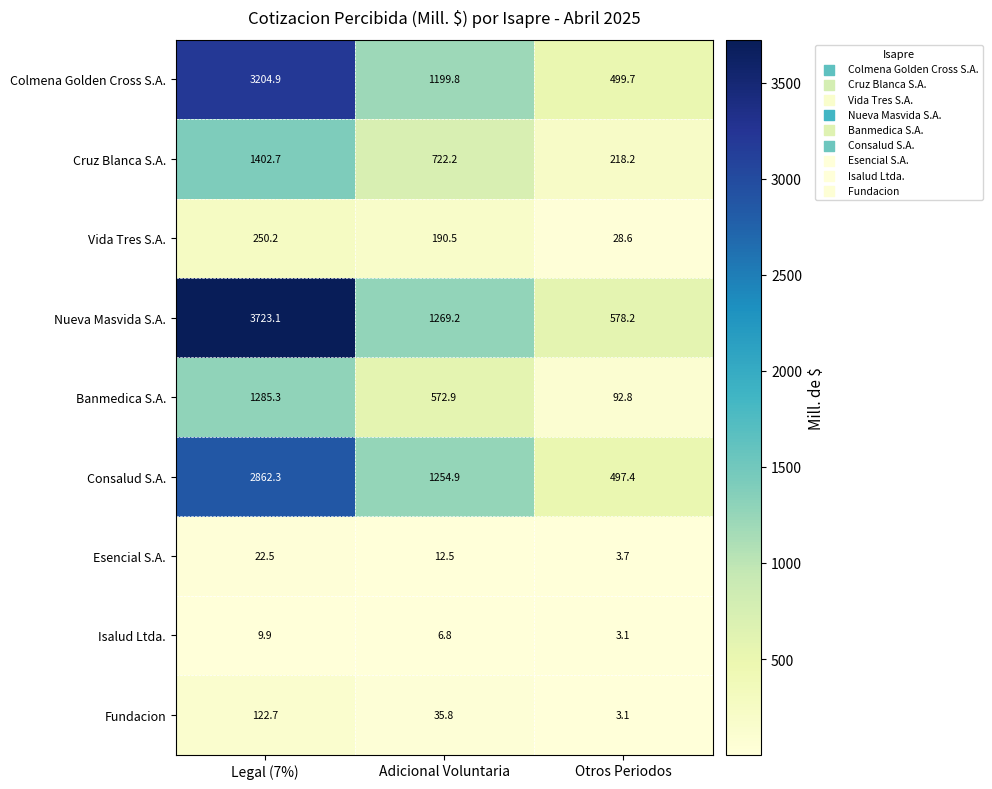

What is the difference between the second highest and minimum values in the Cruz Blanca S.A. series?

504.0